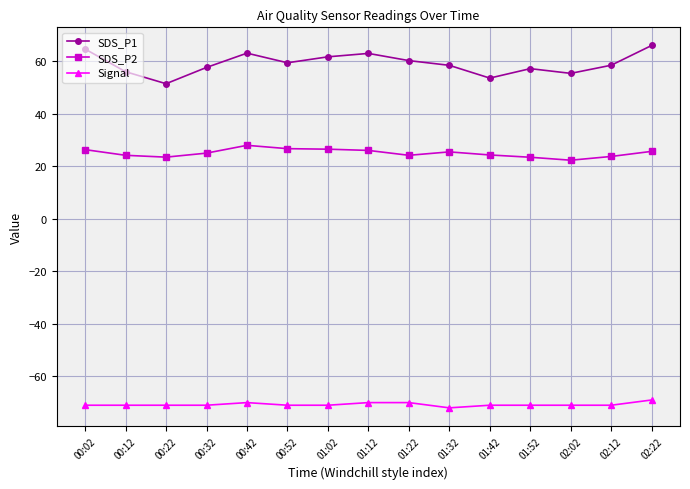

True or false: SDS_P1 has more than 0 interior local peaks.

True